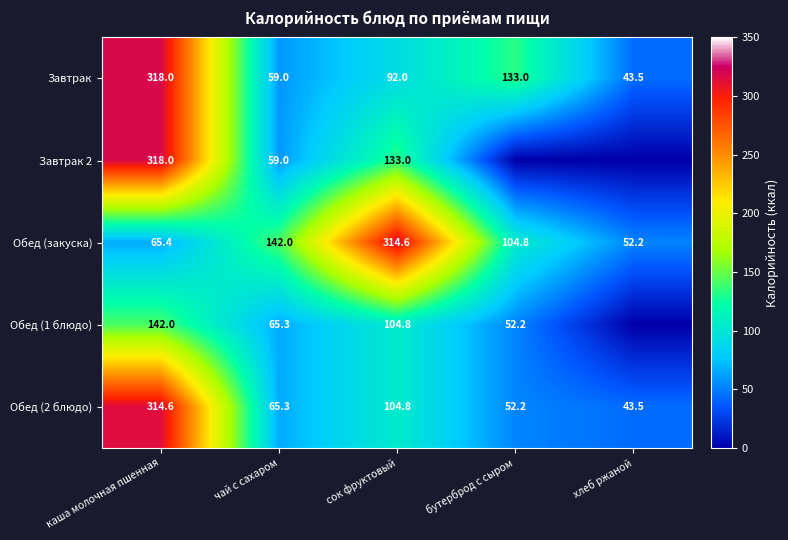

At which category does the chart reach its minimum across all series?

бутерброд с сыром